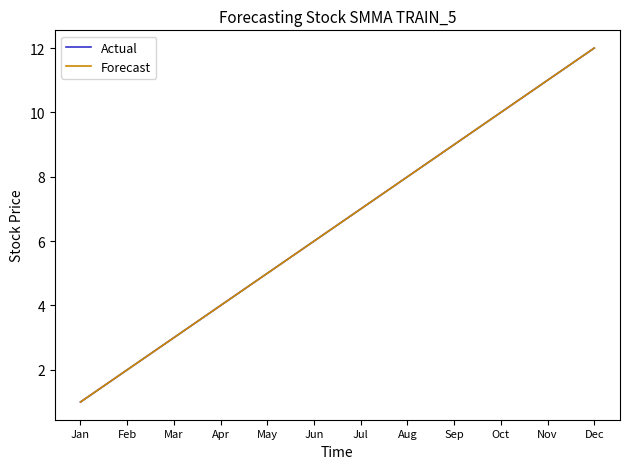

Which series has the widest spread of values?

Actual